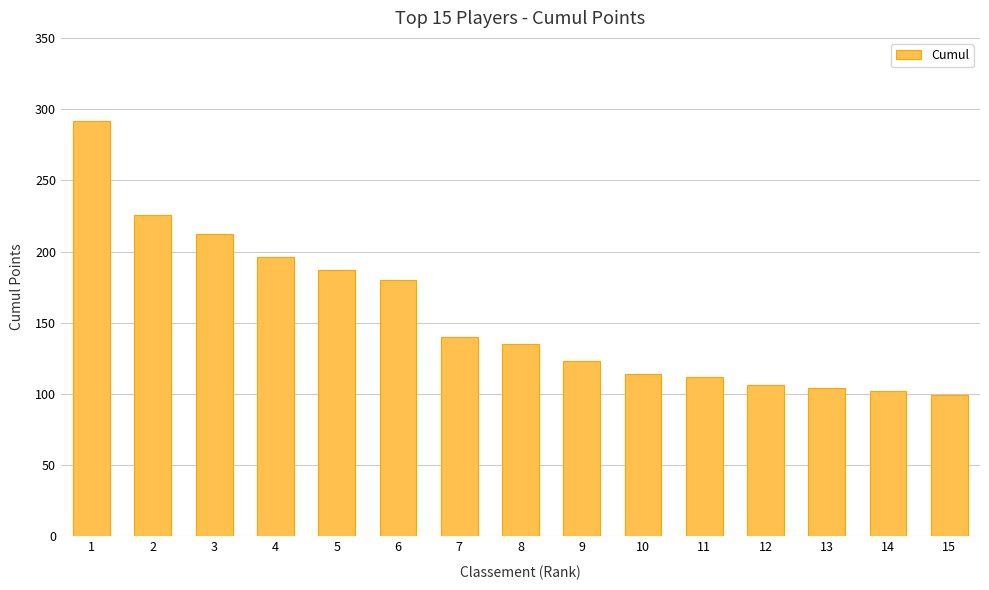

How many bars are there in total?

15